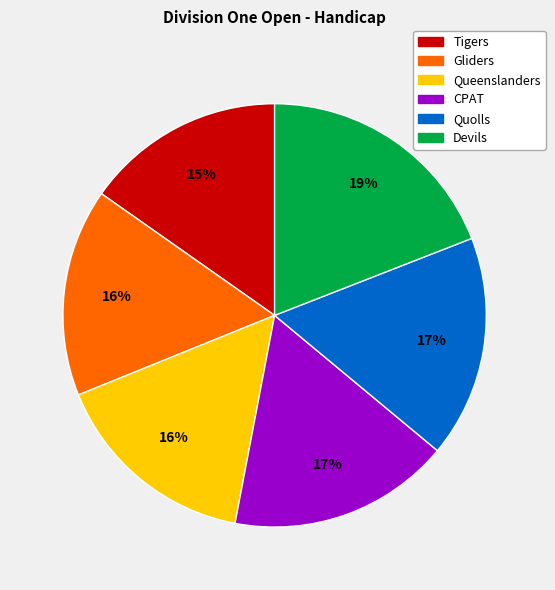

To the nearest percent, what is the difference between the Gliders and Tigers slice percentages?

1%